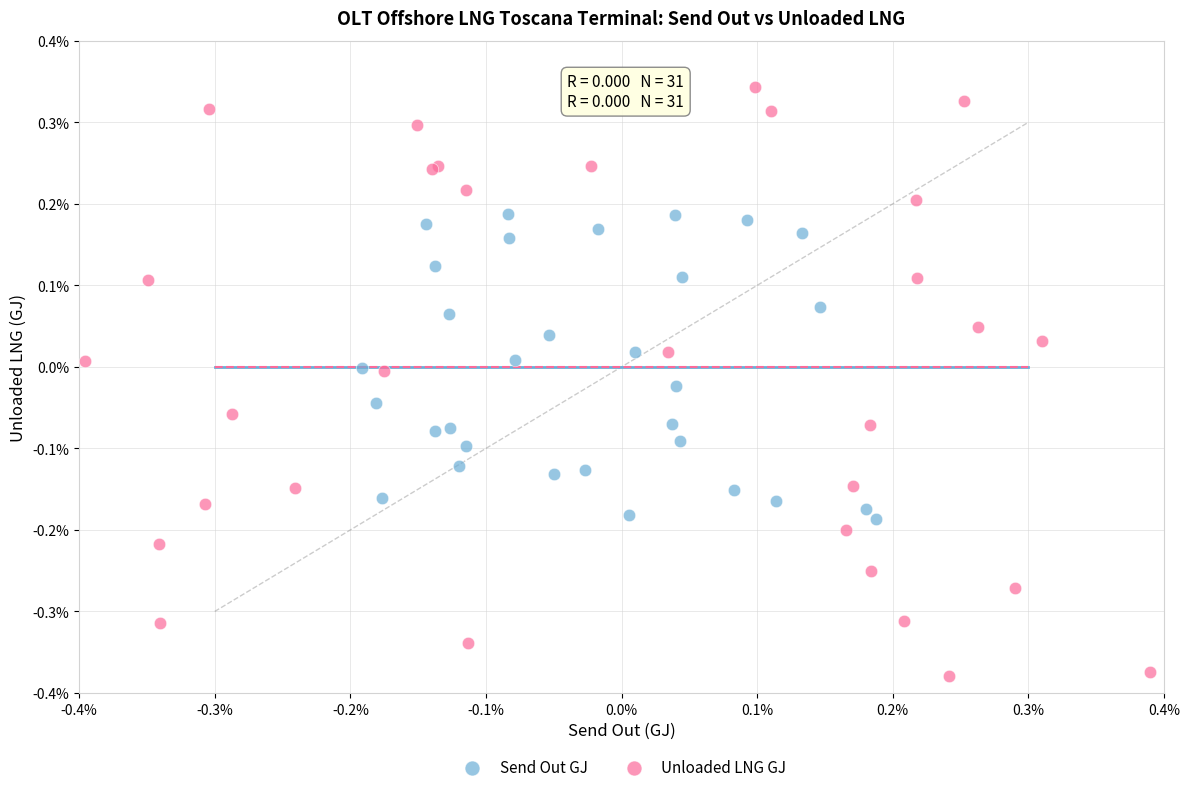

What are all the series names shown in the legend?

Send Out GJ, Unloaded LNG GJ